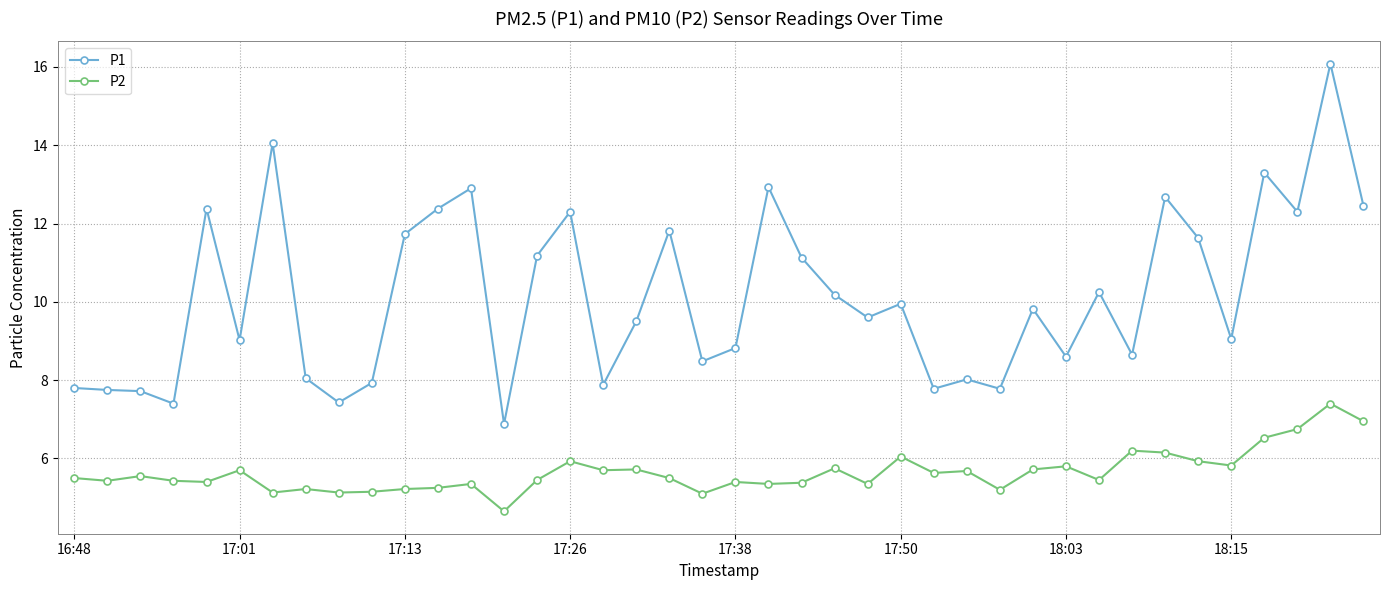

What is the difference between the maximum and minimum values in the P1 series?

9.2